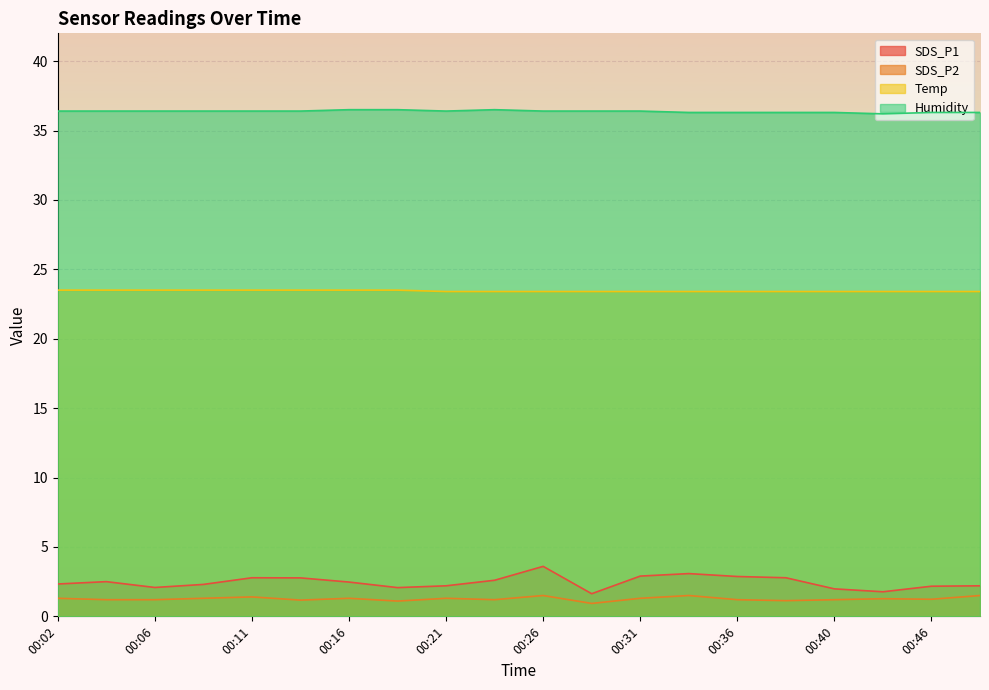

What is the average value of the Temp series?

23.4